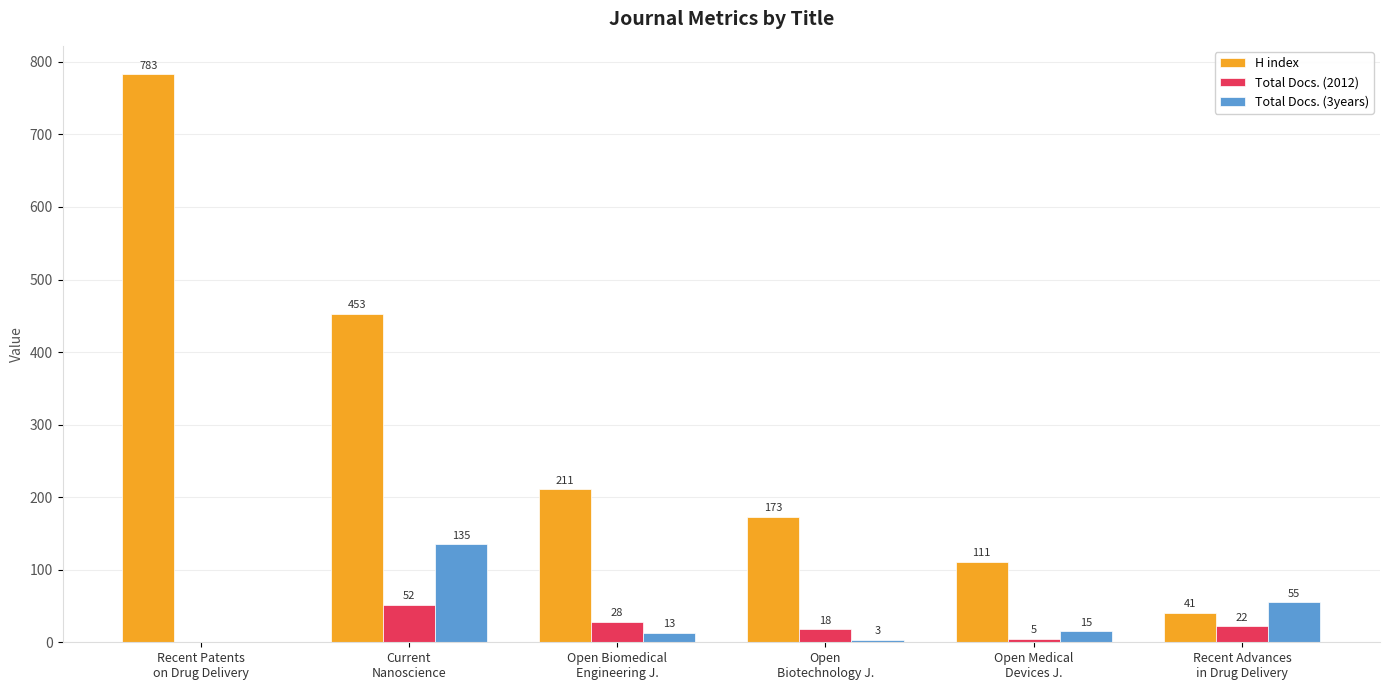

What is the difference between the Total Docs. (2012) values at Current
Nanoscience and Open Biomedical
Engineering J.?

24